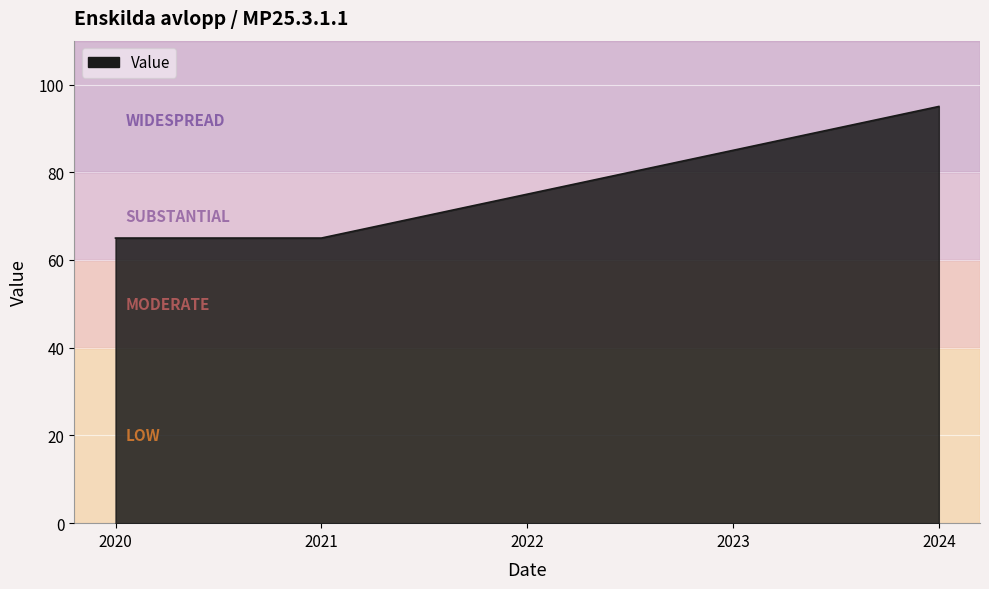

Reading left to right, extract all data points from this chart.

2020=65	2021=65	2022=75	2023=85	2024=95